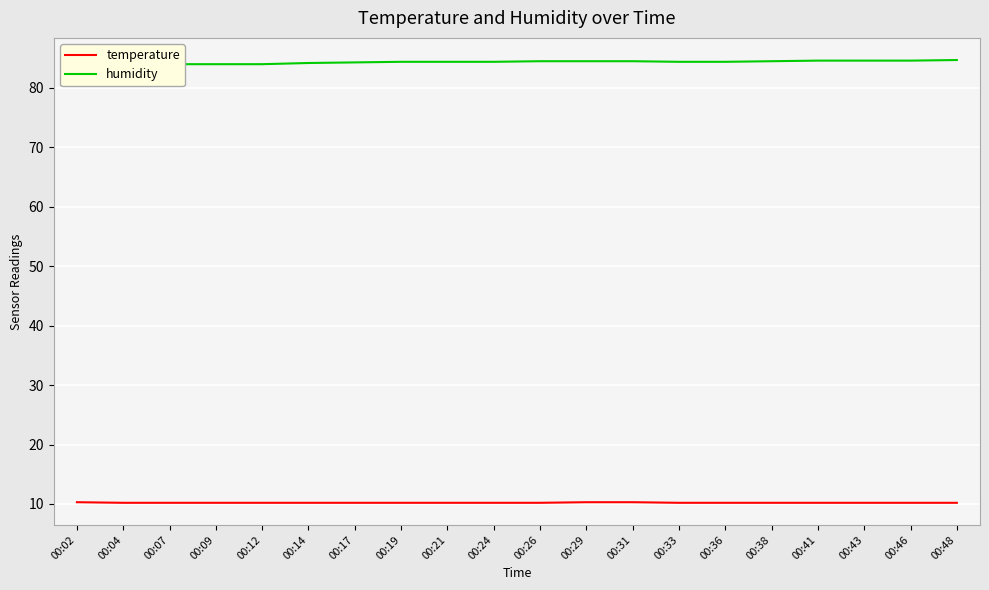

Reading left to right, transcribe all the data shown in this chart.

temperature: 10.3	10.2	10.2	10.2	10.2	10.2	10.2	10.2	10.2	10.2	10.2	10.3	10.3	10.2	10.2	10.2	10.2	10.2	10.2	10.2
humidity: 84.0	83.9	84.0	84.0	84.0	84.2	84.3	84.4	84.4	84.4	84.5	84.5	84.5	84.4	84.4	84.5	84.6	84.6	84.6	84.7